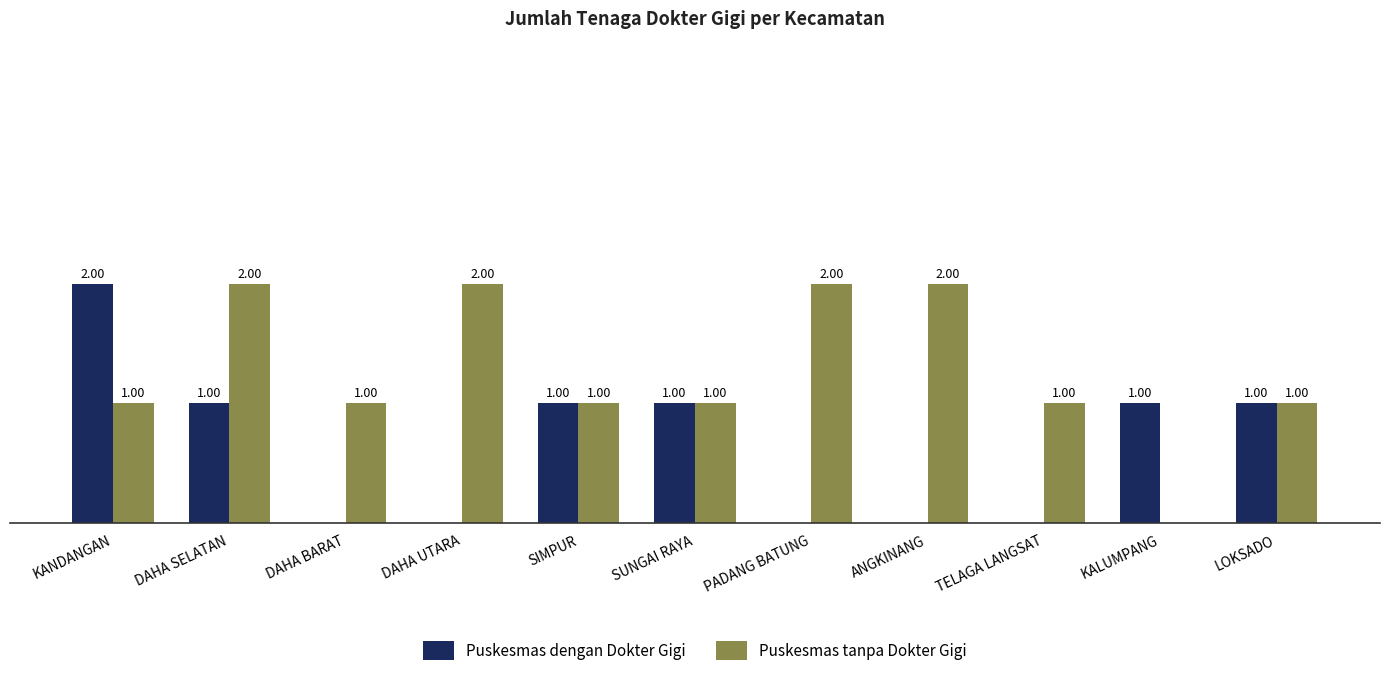

Which series has the largest total across all categories?

Puskesmas tanpa Dokter Gigi